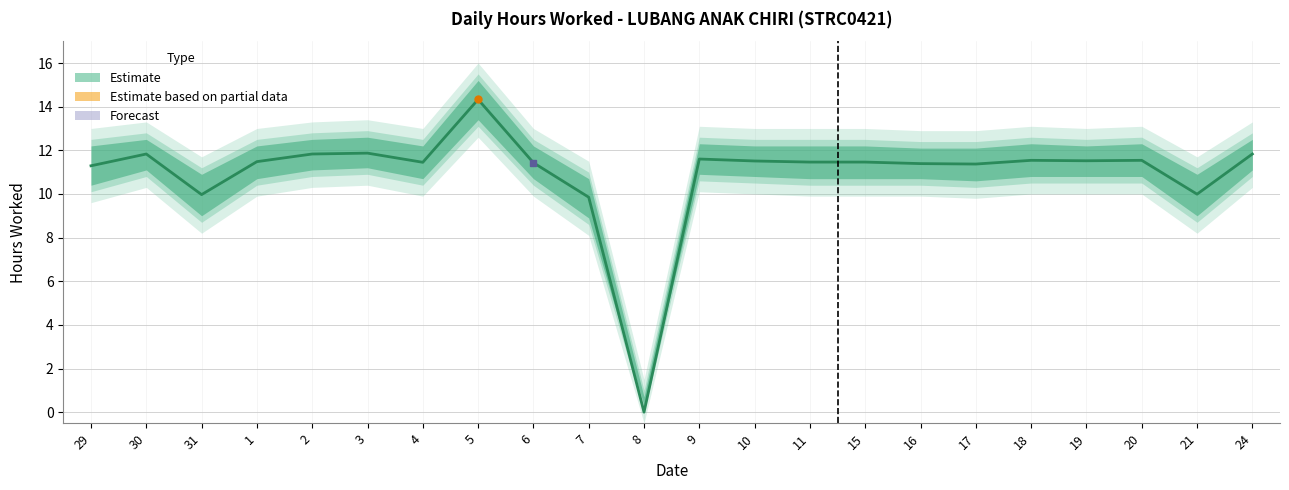

Which label corresponds to the largest value in the chart?

5